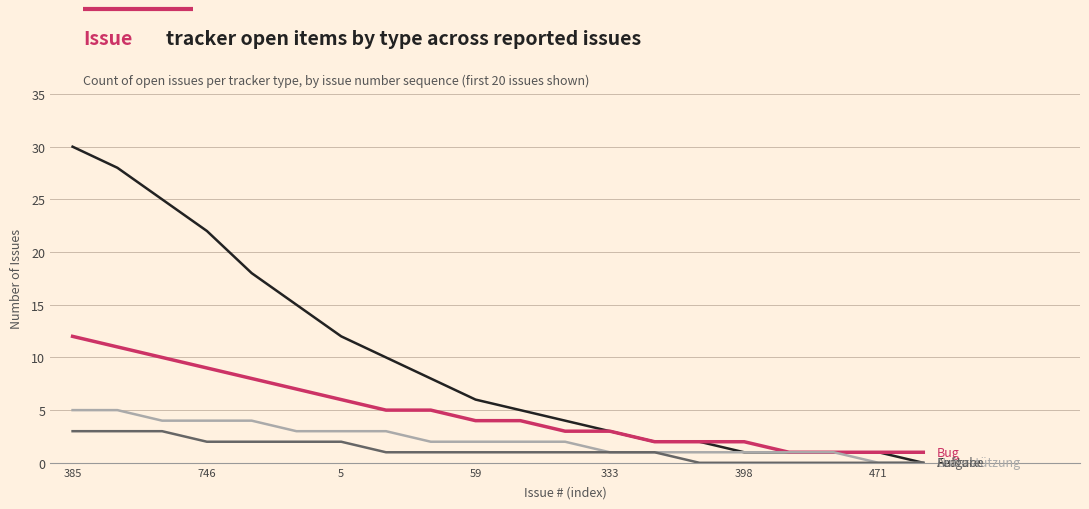

What is the maximum value shown in the chart?

30